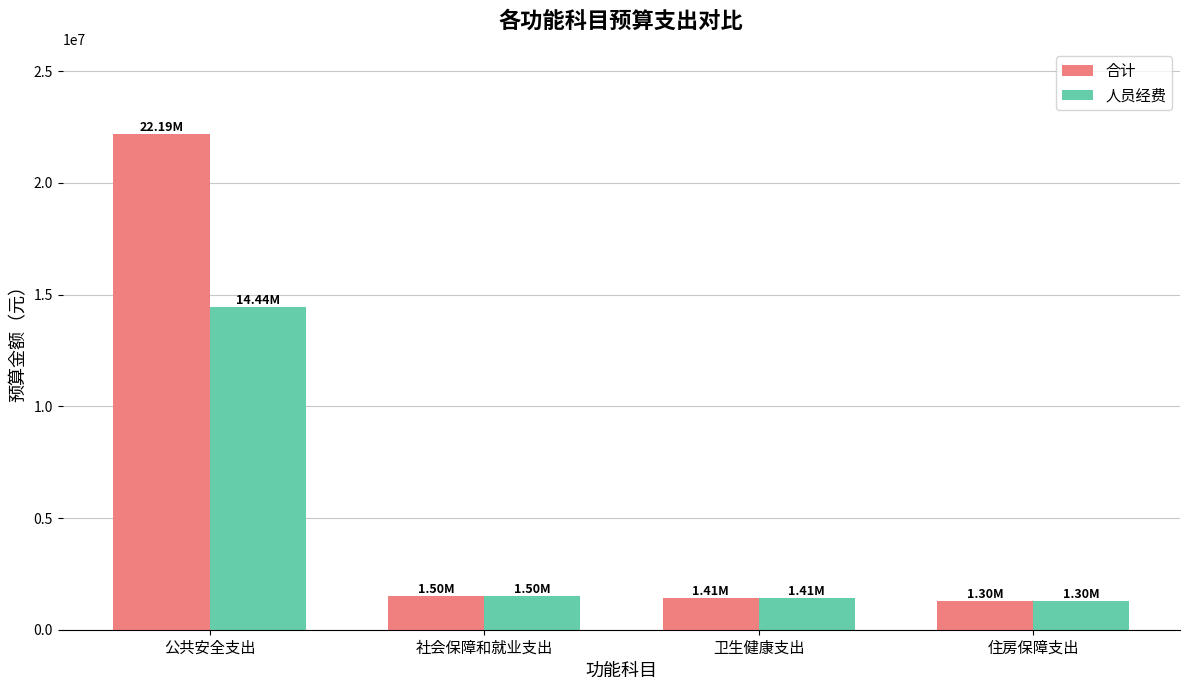

What is the sum of the 合计 values at 社会保障和就业支出 and 卫生健康支出?

2916143.1